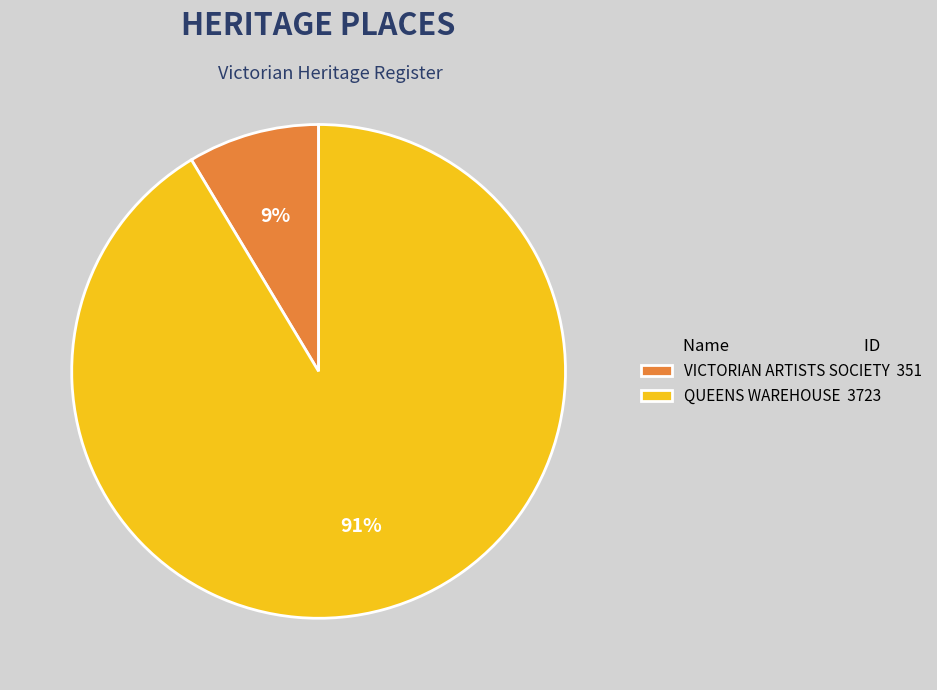

Between VICTORIAN ARTISTS SOCIETY and QUEENS WAREHOUSE, which is larger?

QUEENS WAREHOUSE